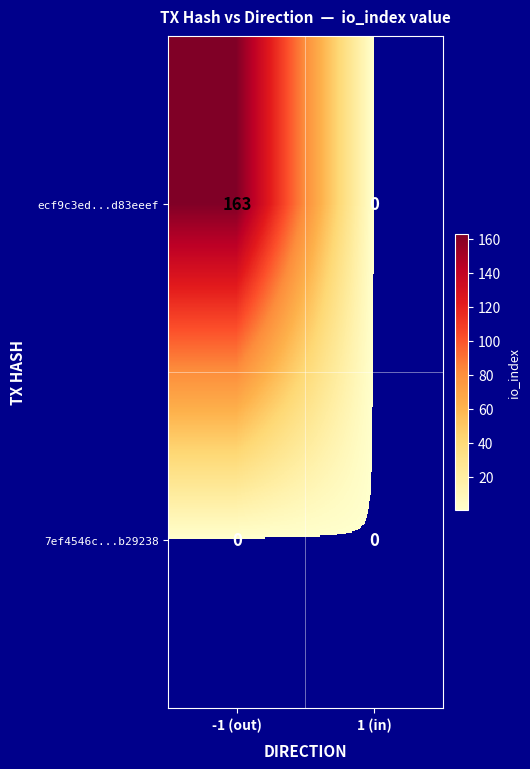

What is the spread (max minus min) of values at -1 (out)?

163